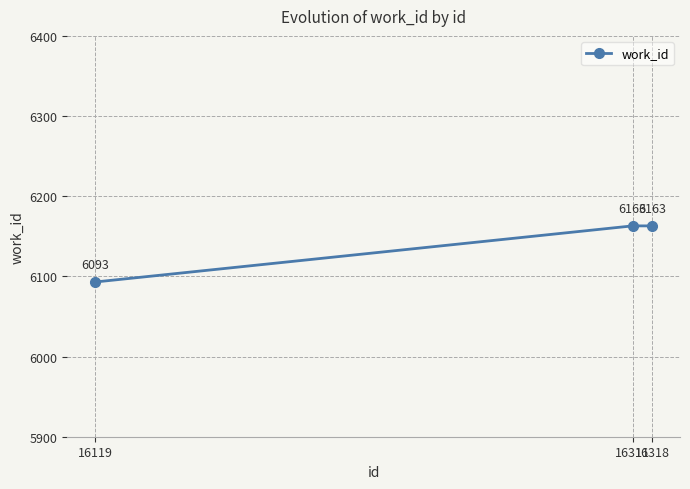

Approximately how many times larger is the value at 16119 compared to 16318?

1.0